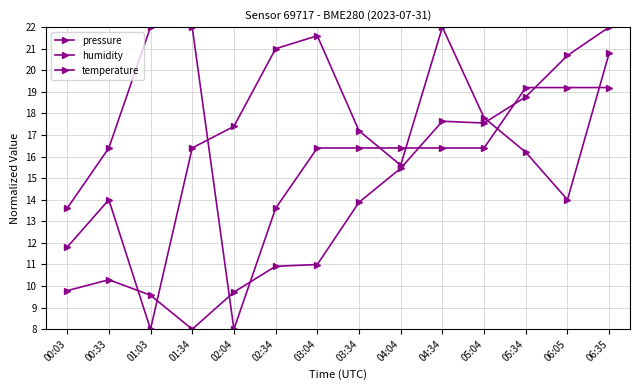

At how many categories does at least one series exceed 19?

8